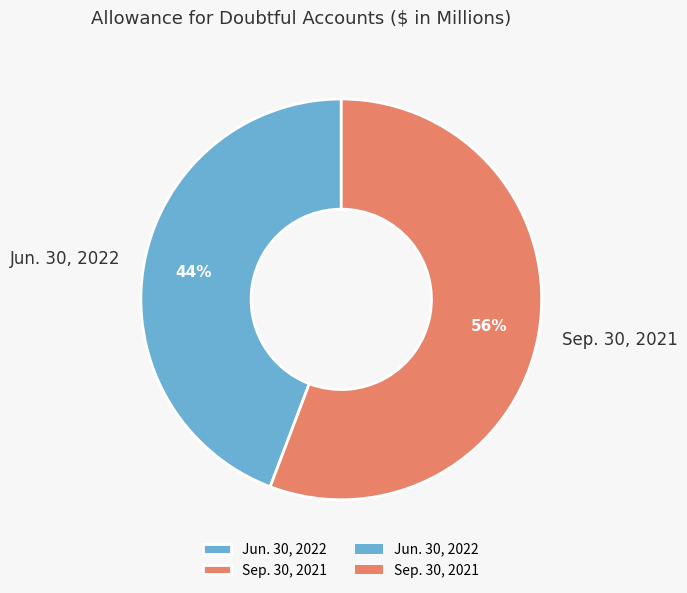

Do Jun. 30, 2022 and Sep. 30, 2021 together represent more than half of the pie?

Yes